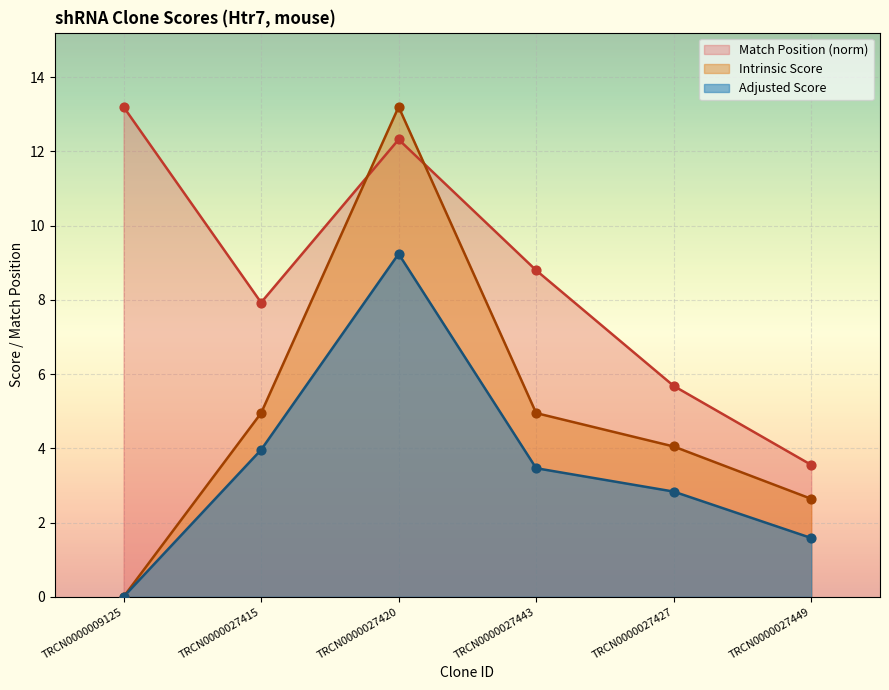

What are all the series names shown in the legend?

Match Position (norm), Intrinsic Score, Adjusted Score